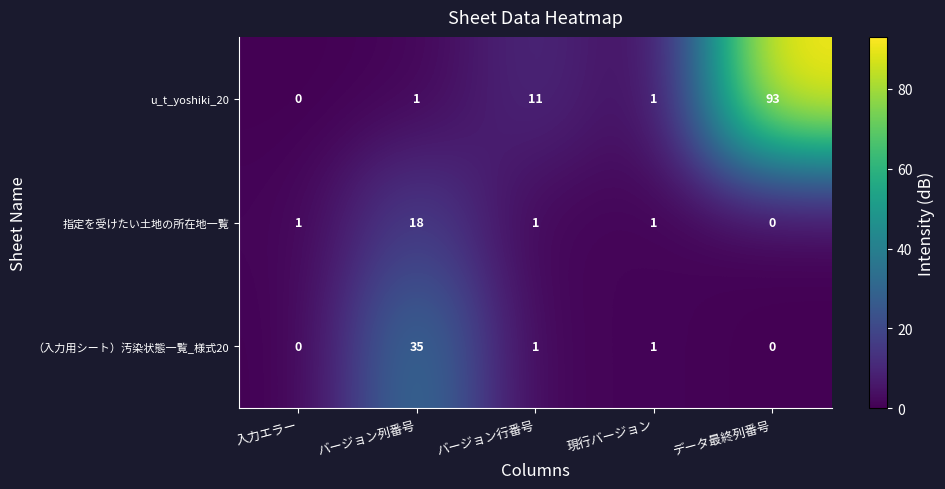

Is the value of u_t_yoshiki_20 at 入力エラー greater than the value of （入力用シート）汚染状態一覧_様式20 at バージョン行番号?

No